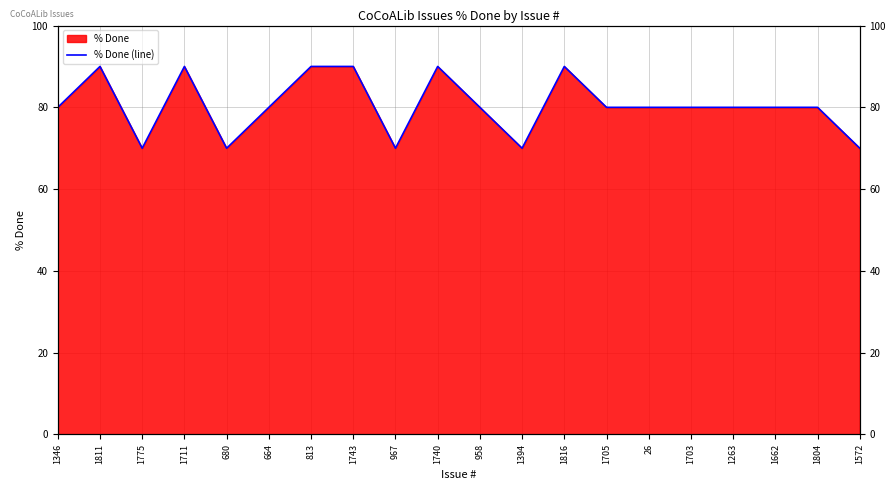

Reading left to right, list all the values displayed in this chart.

80	90	70	90	70	80	90	90	70	90	80	70	90	80	80	80	80	80	80	70